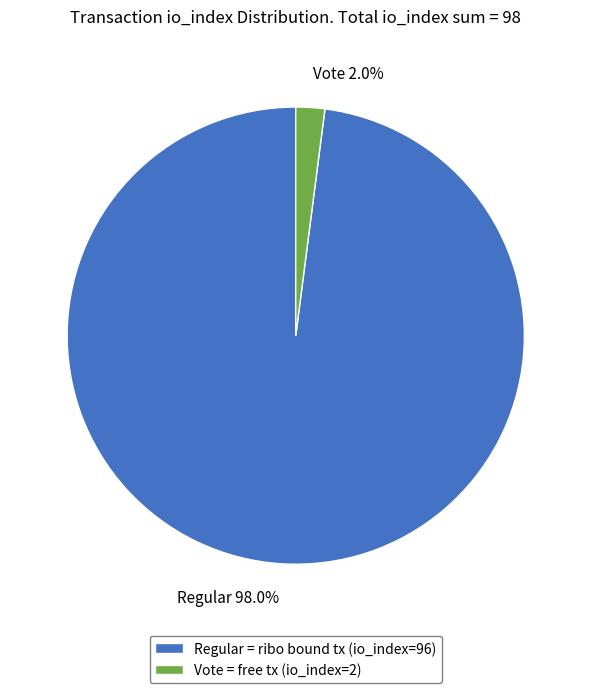

Is Vote = free tx (io_index=2) the majority of the pie?

No